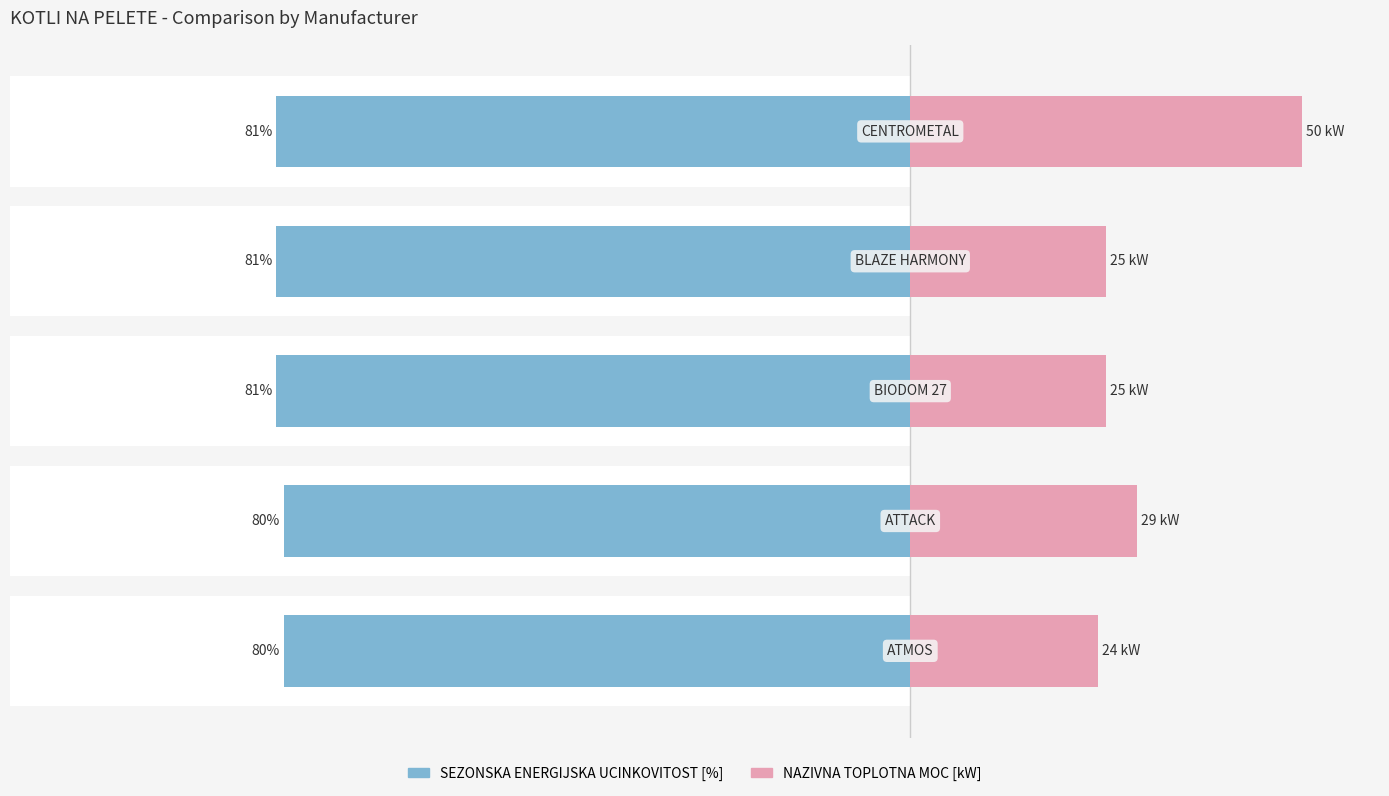

What is the difference between the maximum and minimum values in the NAZIVNA TOPLOTNA MOC [kW] series?

26